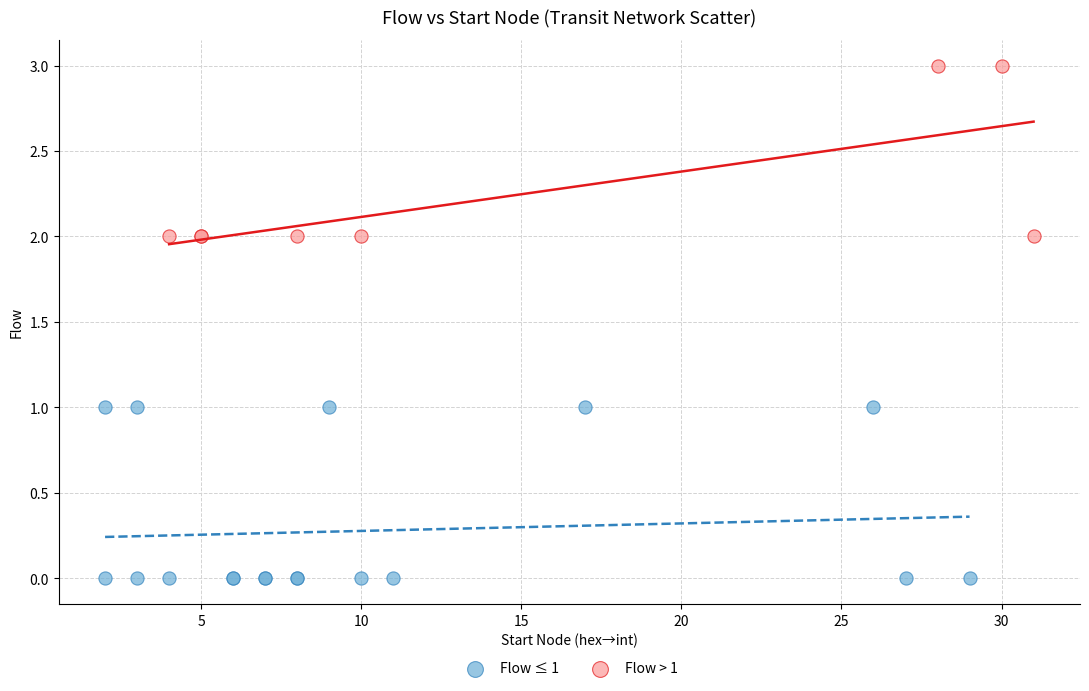

Which series reaches the minimum Y coordinate?

Flow ≤ 1